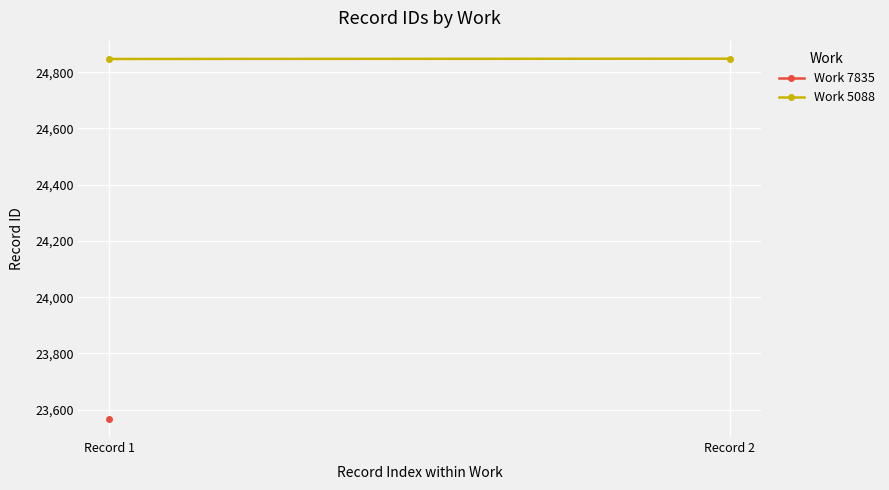

How many lines are shown in the chart?

1